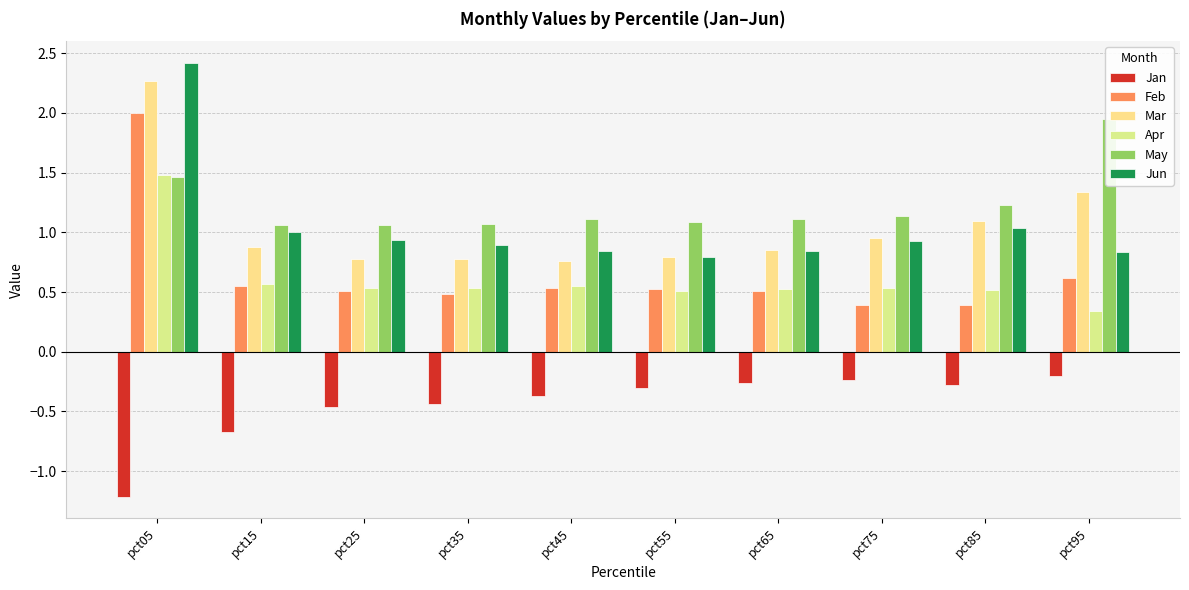

What is the highest value of the Feb series?

2.0